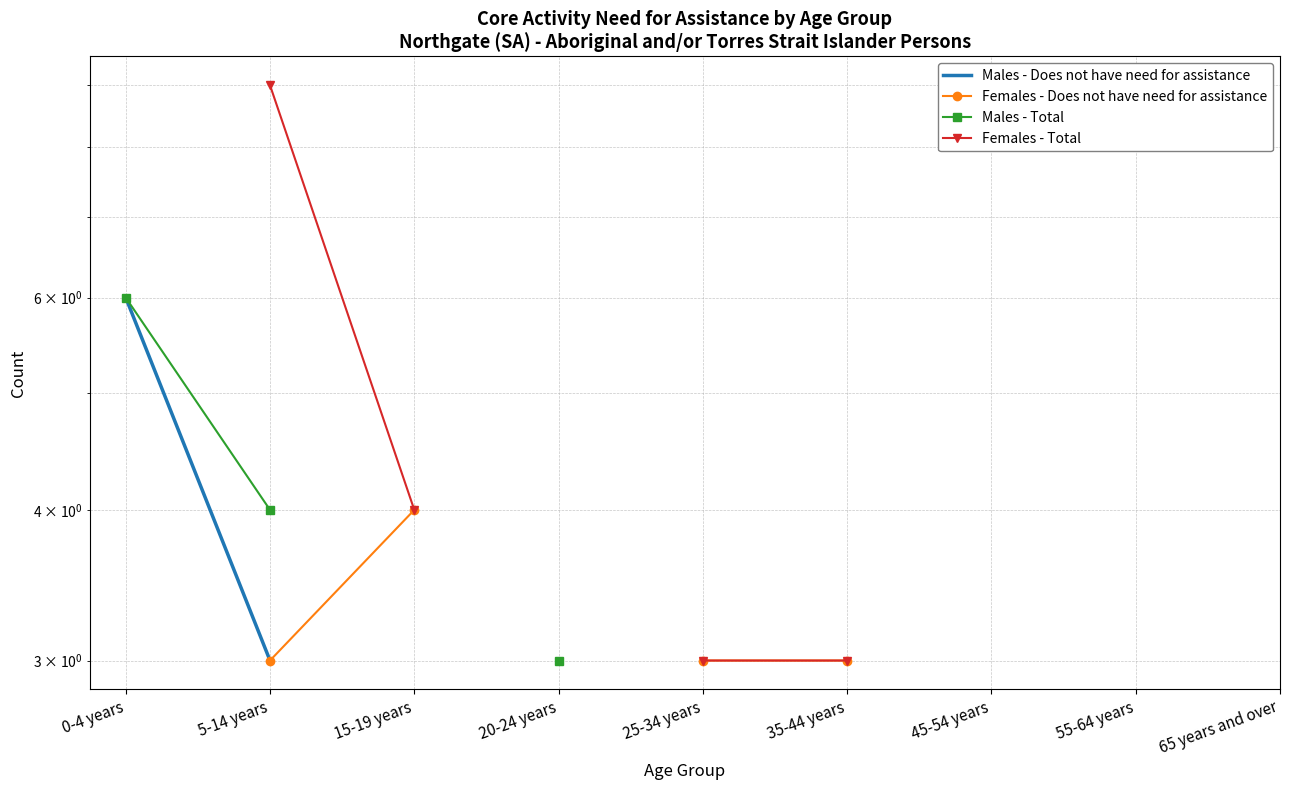

Rank the series at 65 years and over from lowest to highest value.

Males - Does not have need for assistance, Females - Does not have need for assistance, Males - Total, Females - Total